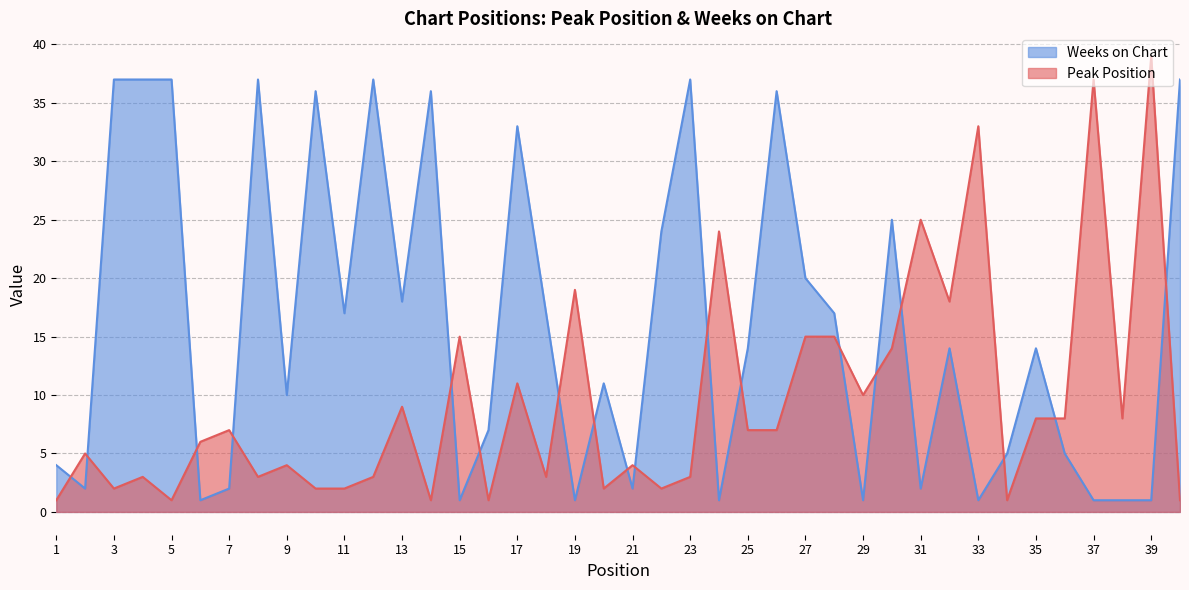

Which label corresponds to the smallest value in the chart?

1